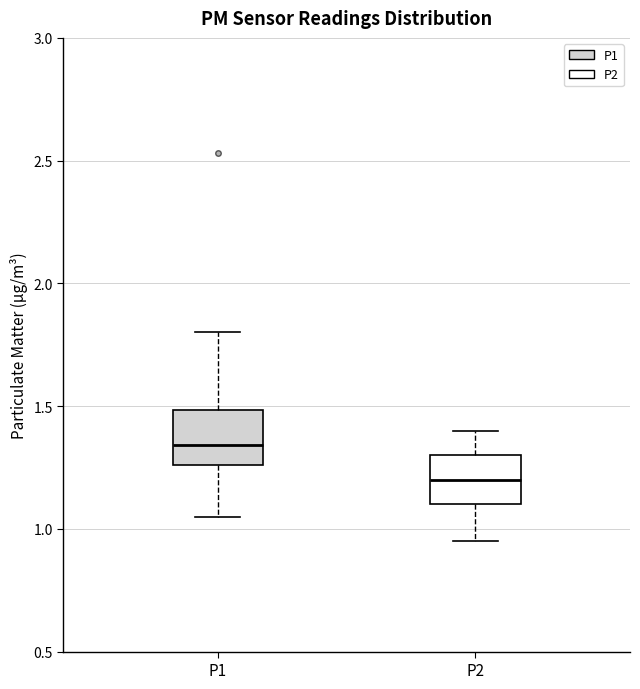

Reading left to right, read every box against the y-axis: the position of its median line, the range the box covers, and the ends of its whiskers. The values are not printed on the chart, so give them approximately, as read against the axis.

P1: median 1.35, box 1.25 to 1.50, whiskers 1.05 to 1.80
P2: median 1.20, box 1.10 to 1.30, whiskers 0.95 to 1.40